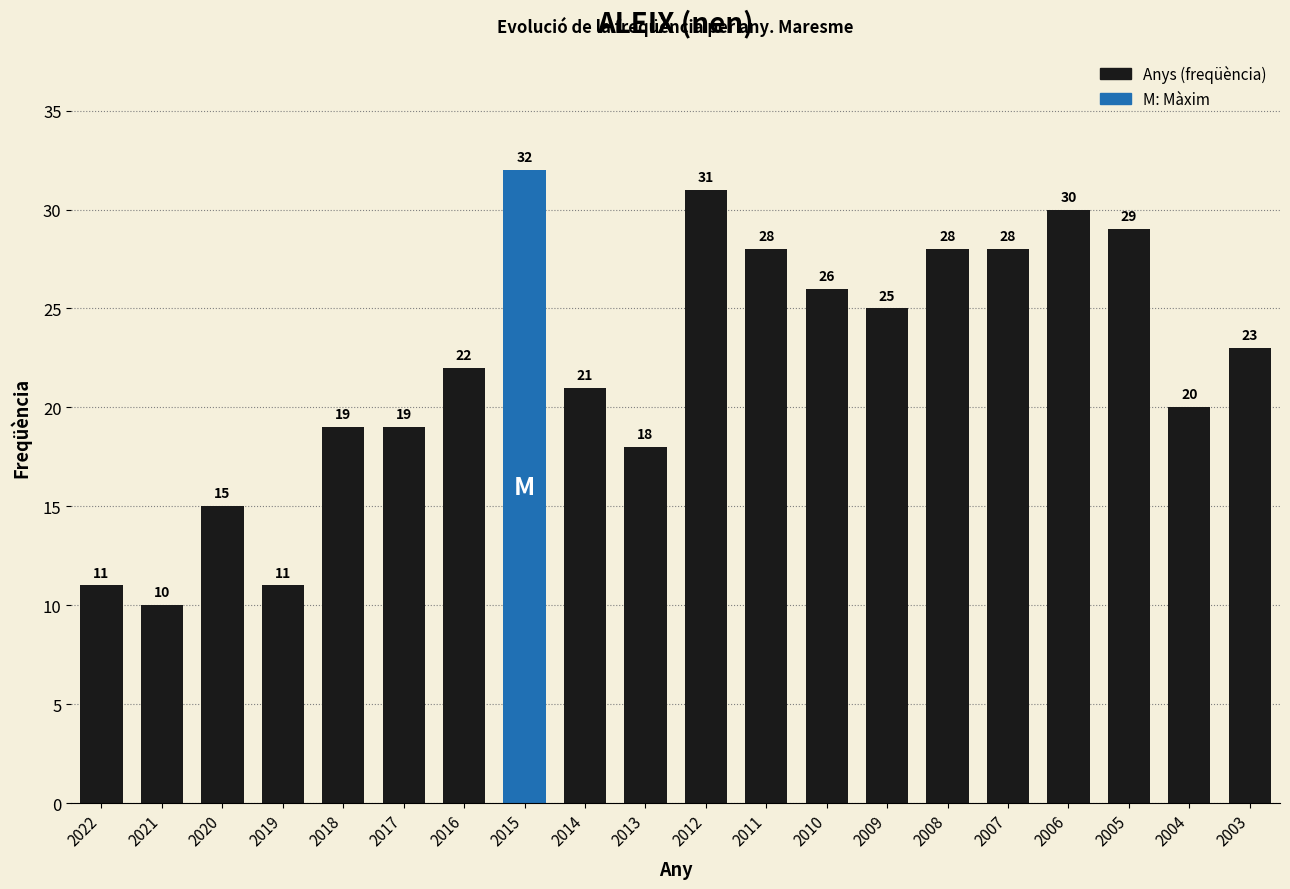

How many bars are there in total?

20